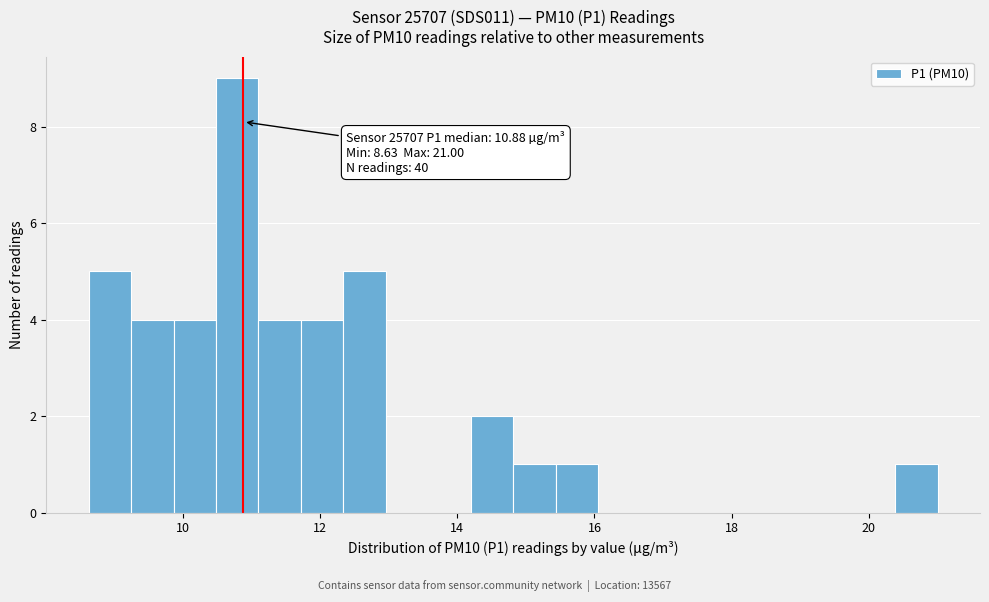

Read against the x-axis, roughly where is the centre of the tallest bar?

10.8